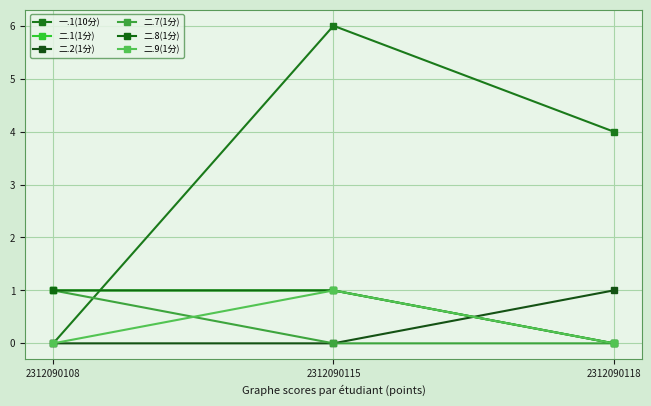

Does the chart have visible grid lines?

Yes